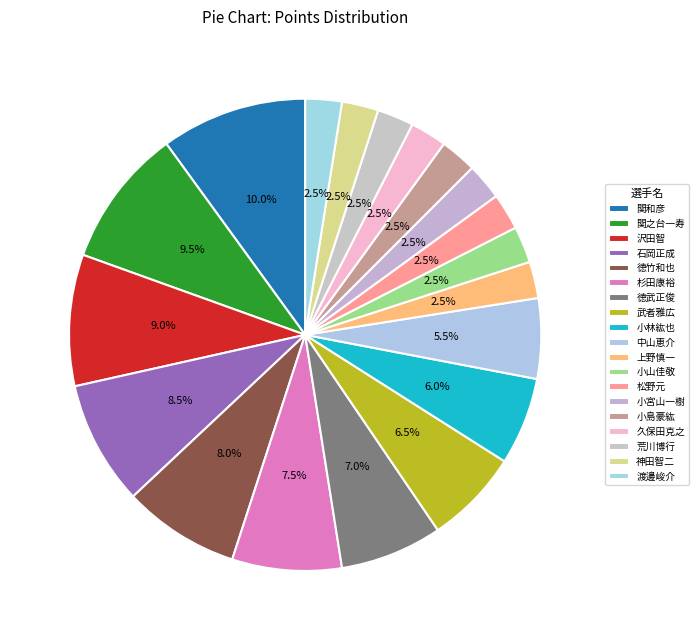

To the nearest percent, what portion does 渡邊峻介 represent?

2%